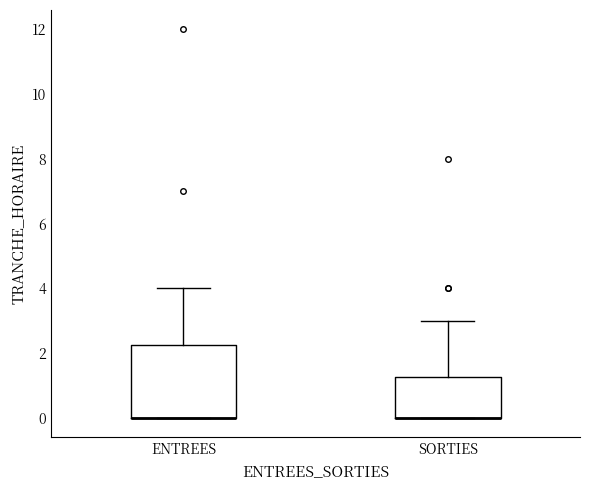

Where is the upper edge of the box for SORTIES on the y-axis? The values are not printed on the chart, so give them approximately, as read against the axis.

1.2